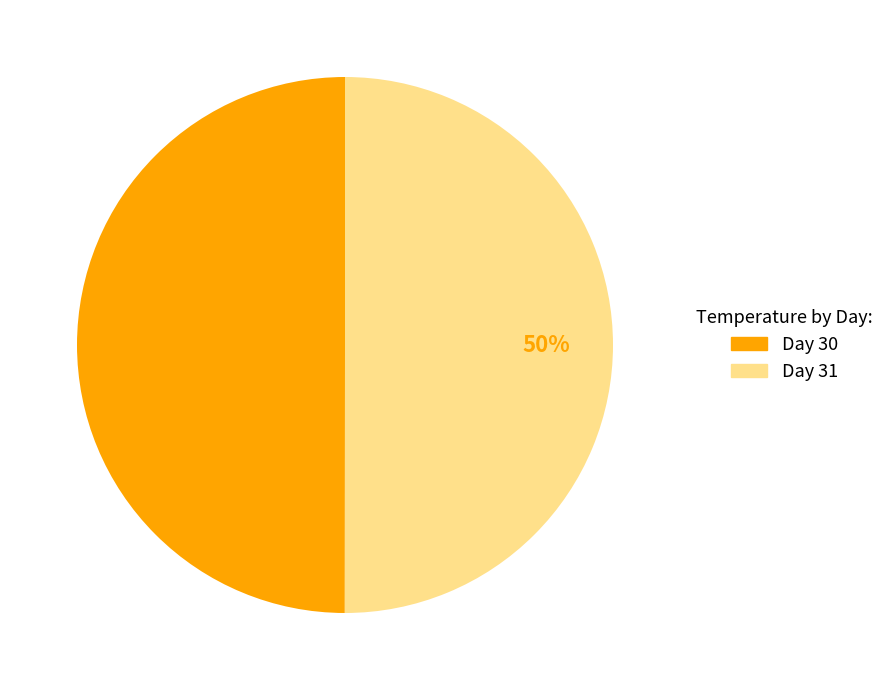

How many segments does this pie chart have?

2